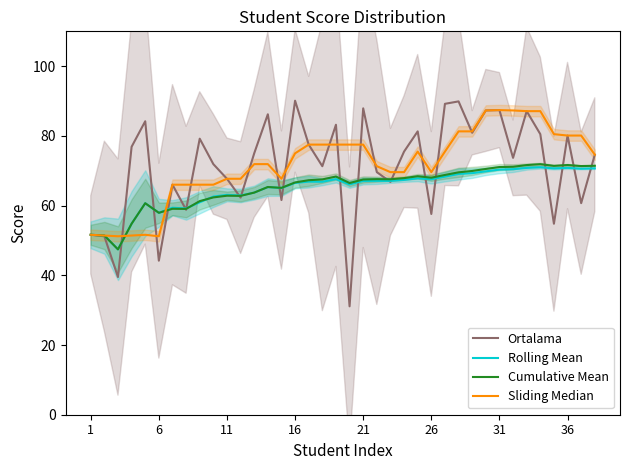

How many data points in Rolling Mean are above 67?

19